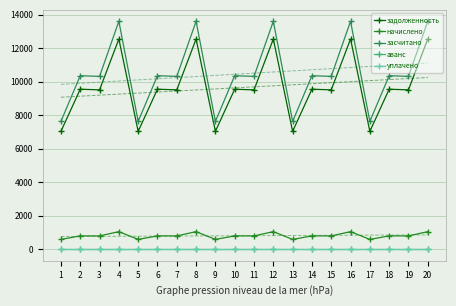

At how many categories does at least one series exceed 3561?

20